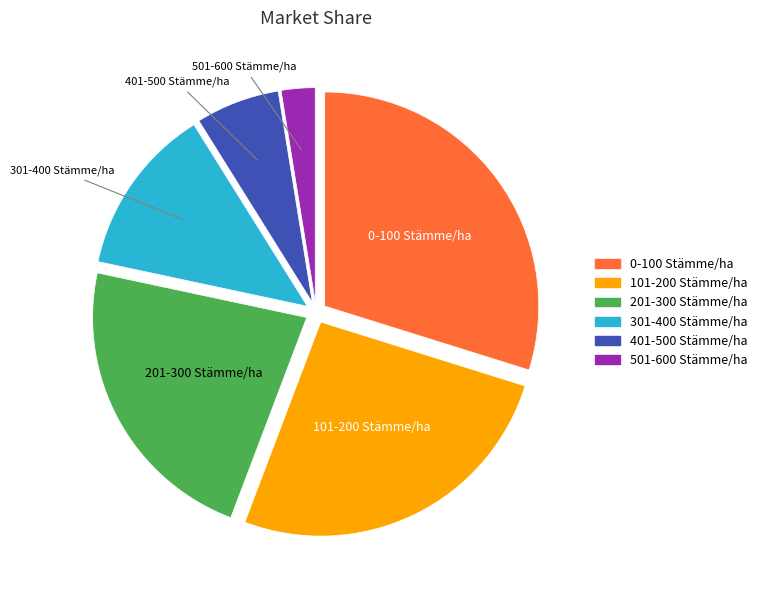

Which has a higher value, 301-400 Stämme/ha or 0-100 Stämme/ha?

0-100 Stämme/ha